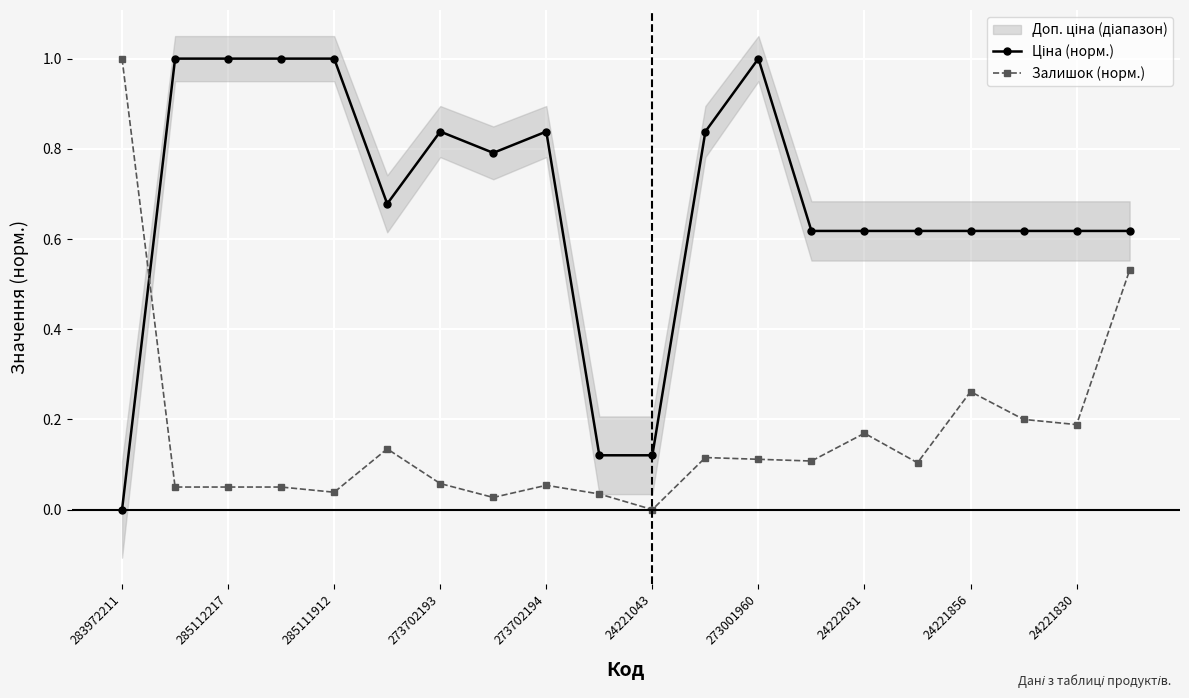

What is the highest value of the Залишок (норм.) series?

1.0